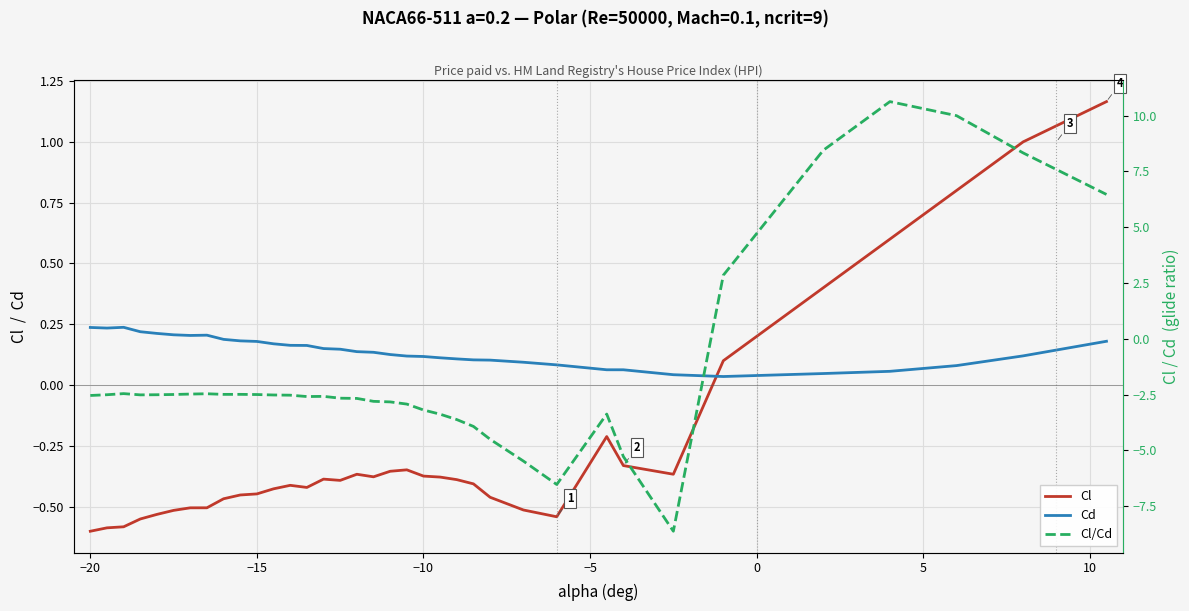

What are all the series names shown in the legend?

Cl, Cd, Cl/Cd